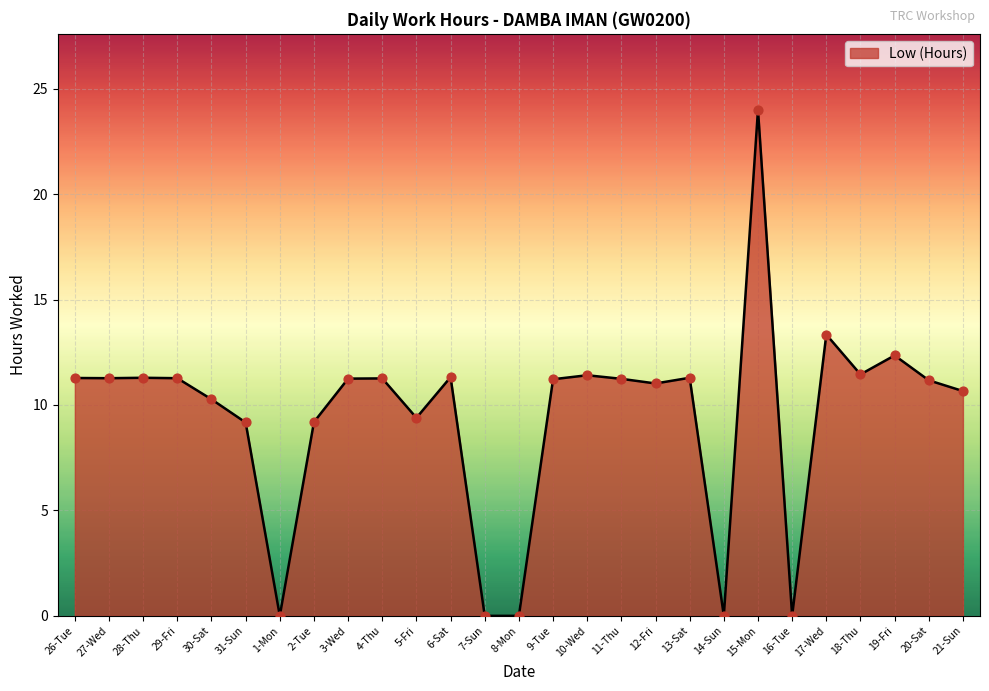

Which has a higher value, 27-Wed or 21-Sun?

27-Wed